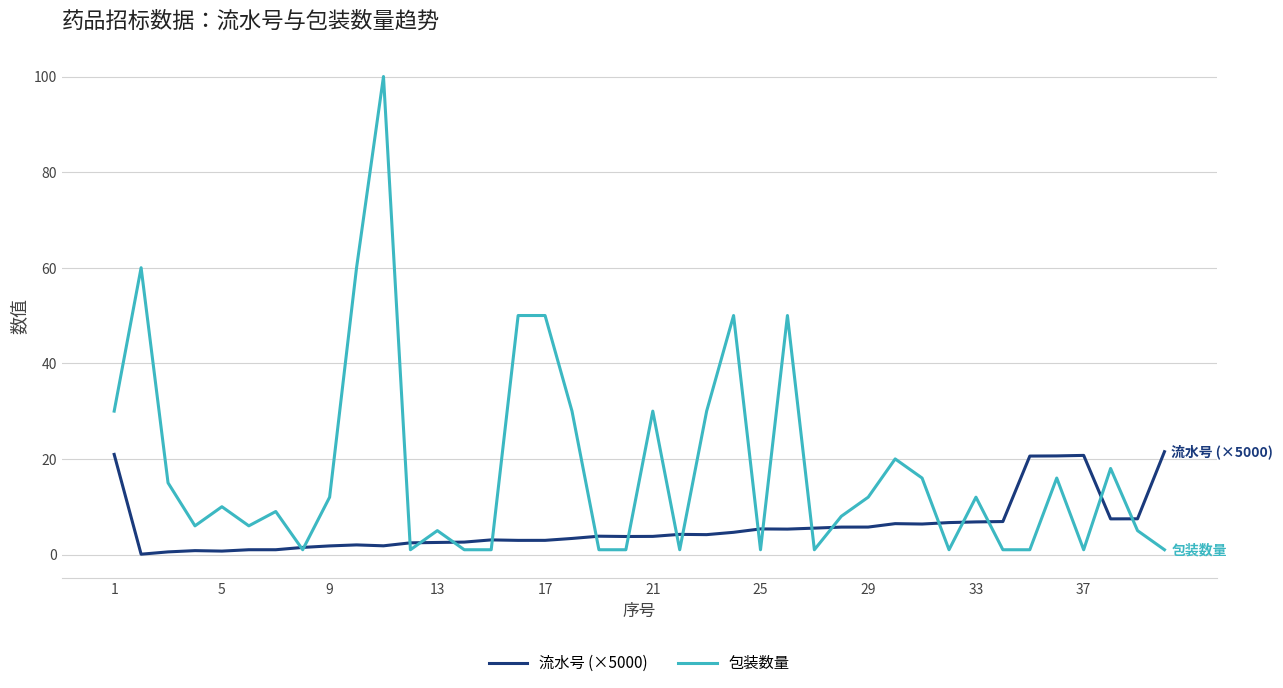

List the series in order of their peak value, highest first.

包装数量, 流水号 (×5000)